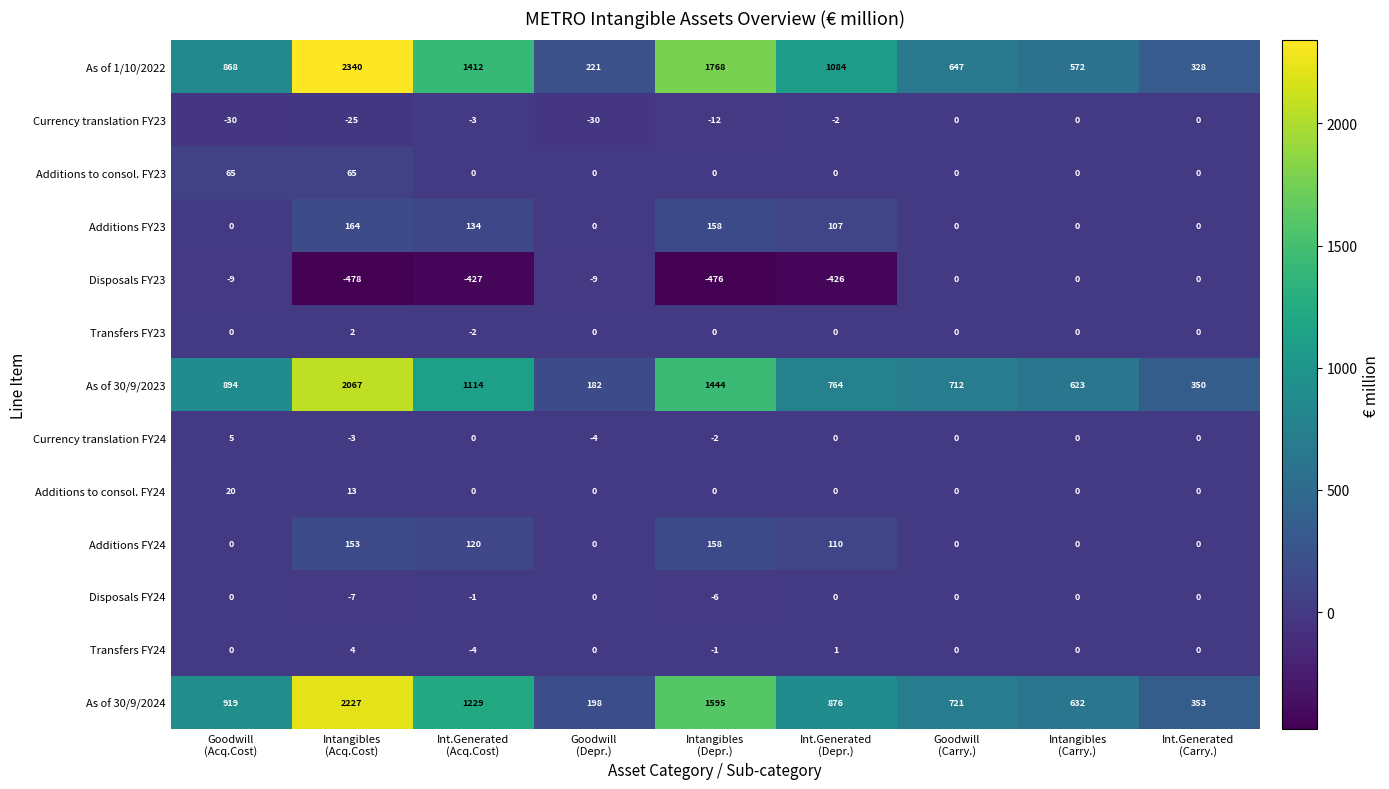

Which series has the largest range (max minus min)?

As of 1/10/2022